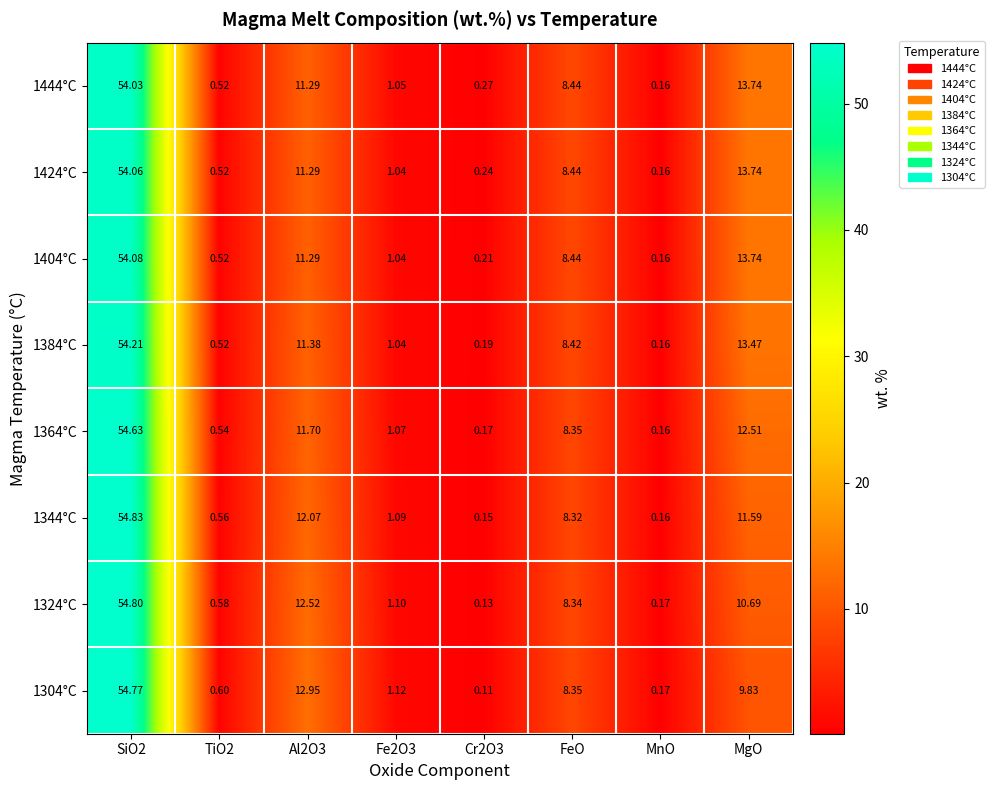

Where is 1424°C nearest to the value 27?

MgO